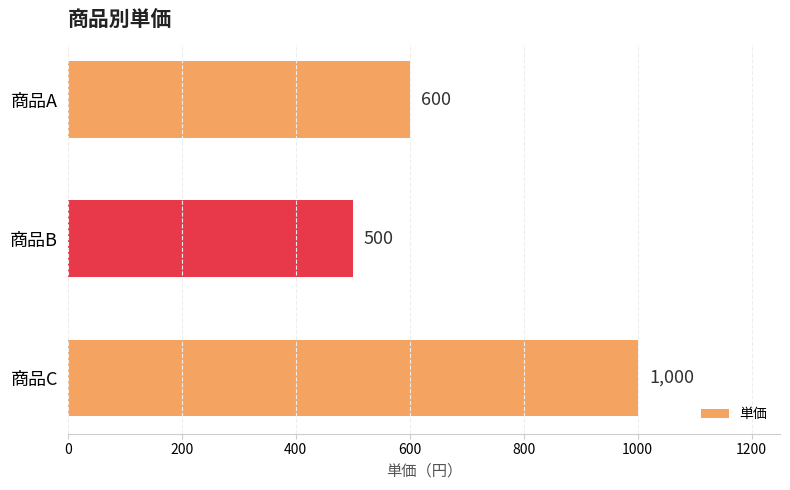

What is the difference between the maximum and minimum values?

500